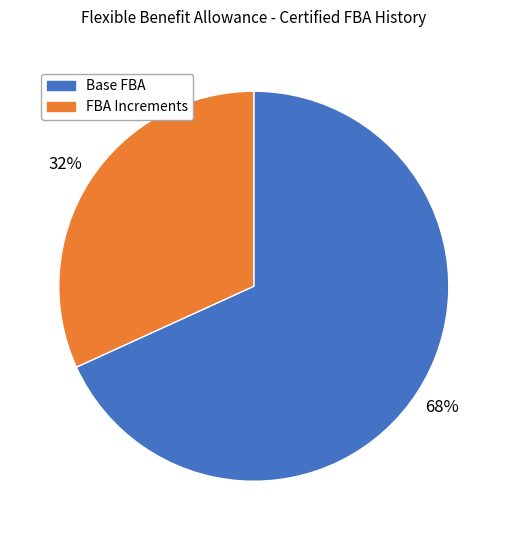

Is there a majority slice in this chart?

Yes